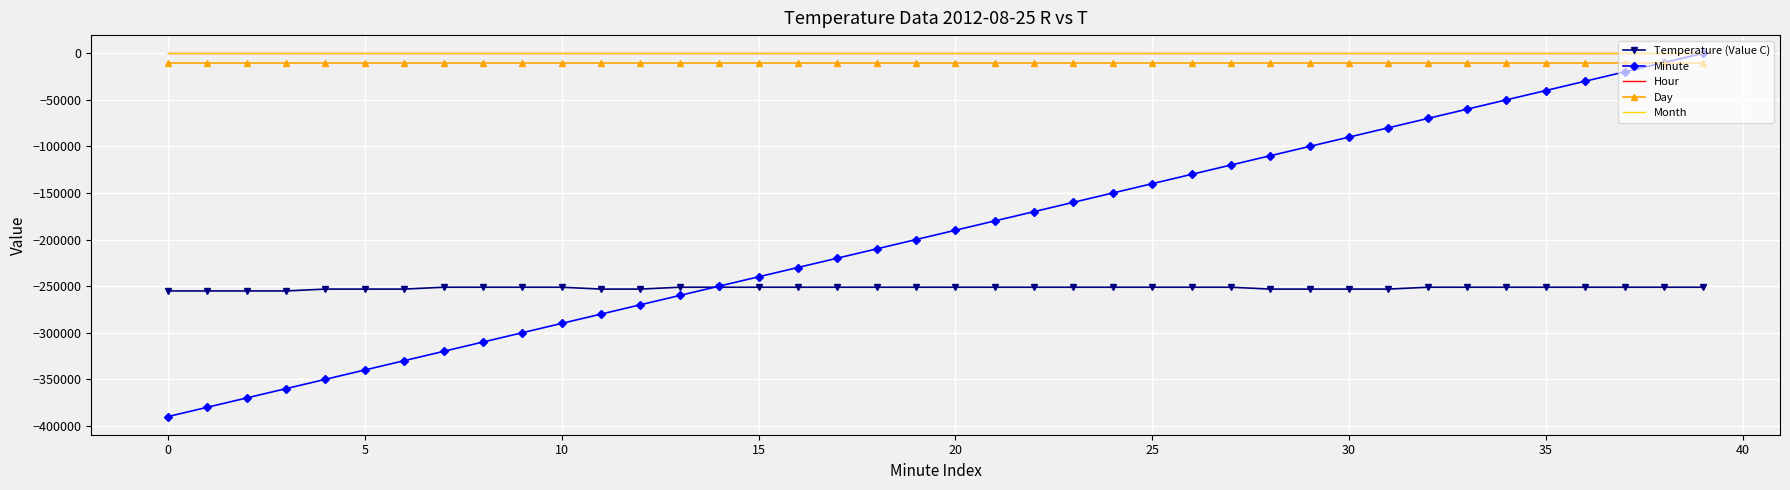

True or false: Hour has more than 2 interior local peaks.

False